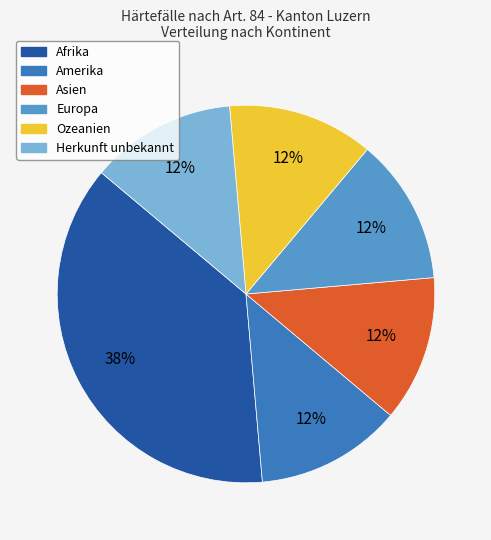

To the nearest percent, what is the average slice percentage?

17%